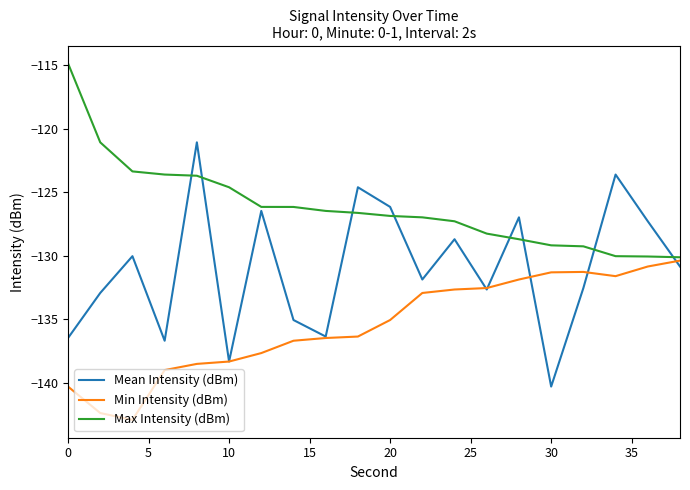

Which series has the largest range (max minus min)?

Mean Intensity (dBm)